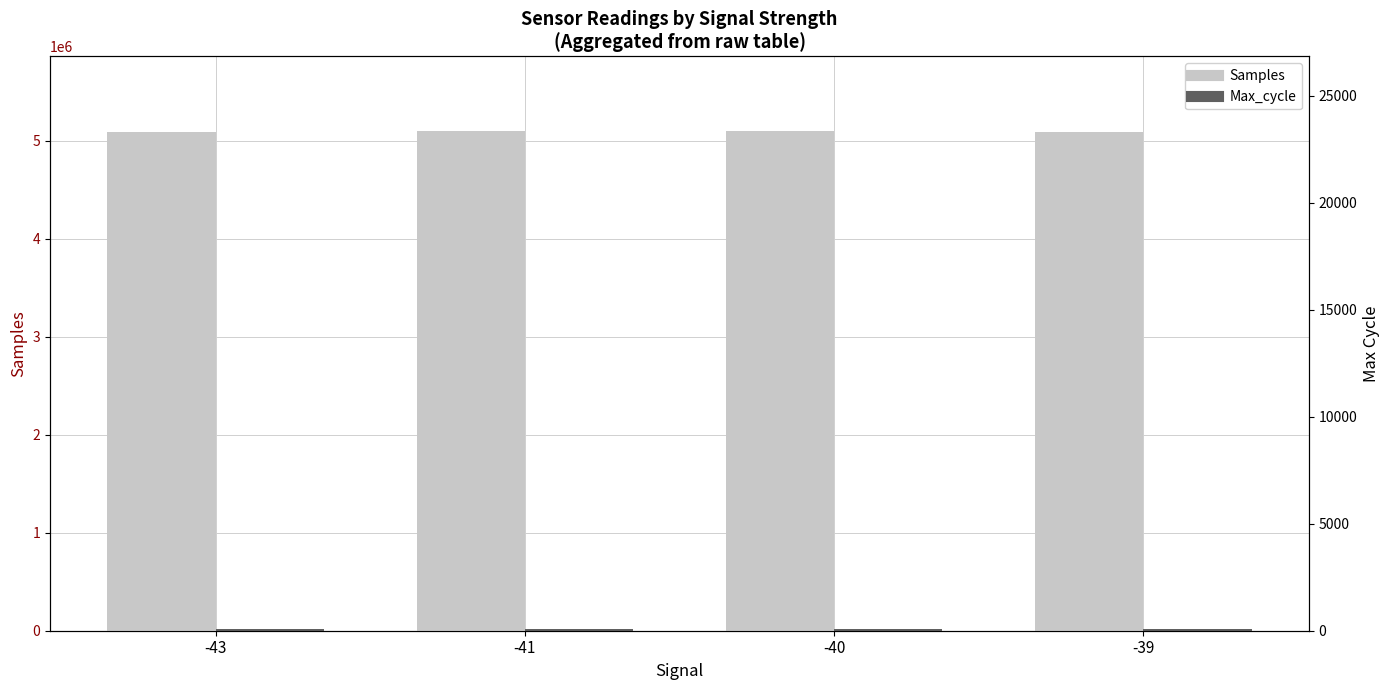

At -41, list the series in order from smallest to largest.

Max_cycle, Samples